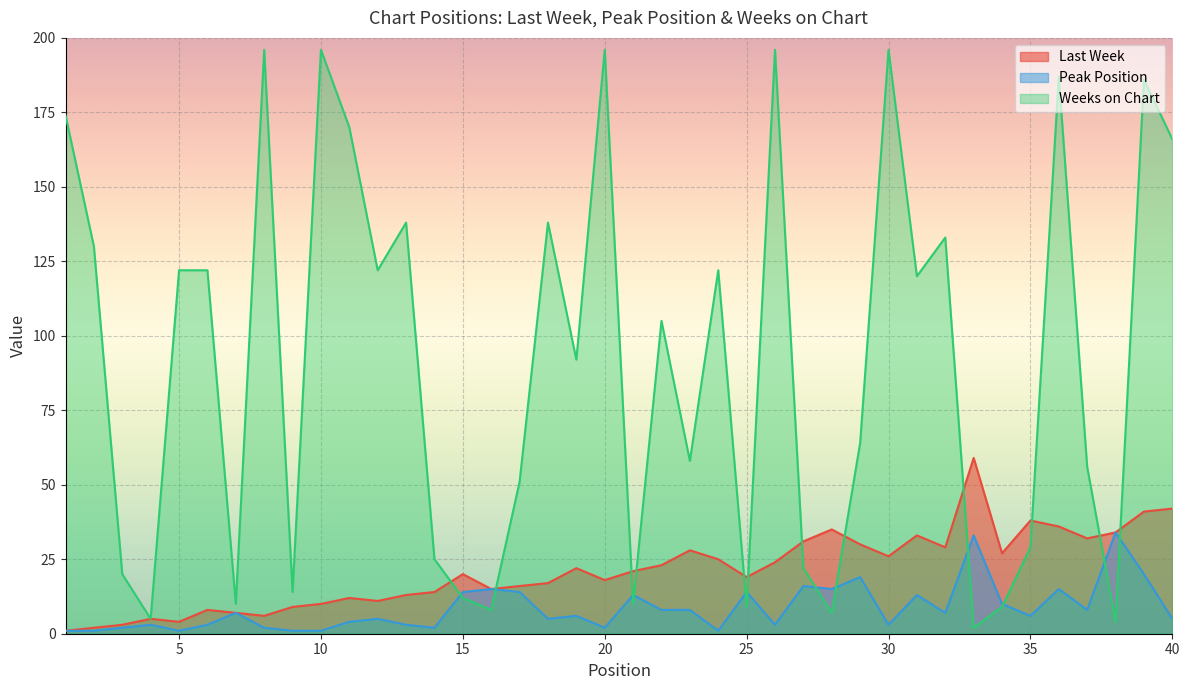

What is the average value of the Weeks on Chart series?

91